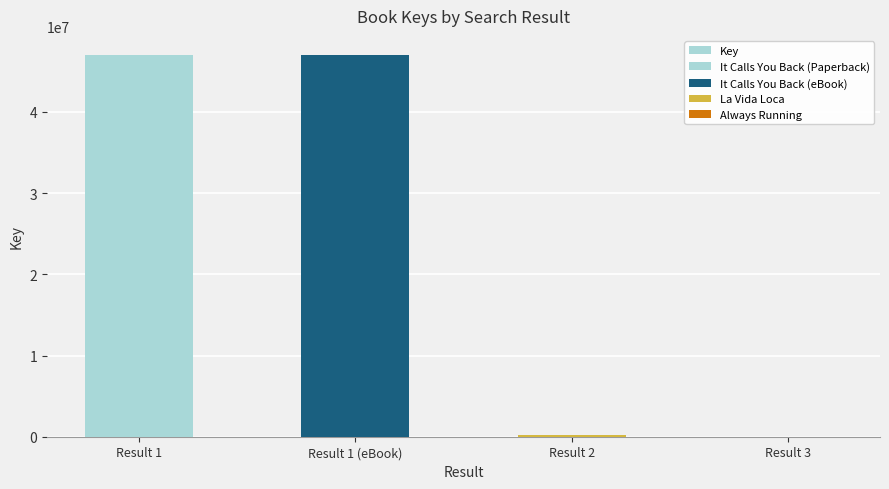

True or false: the data shows 78687819 at Result 1.

False